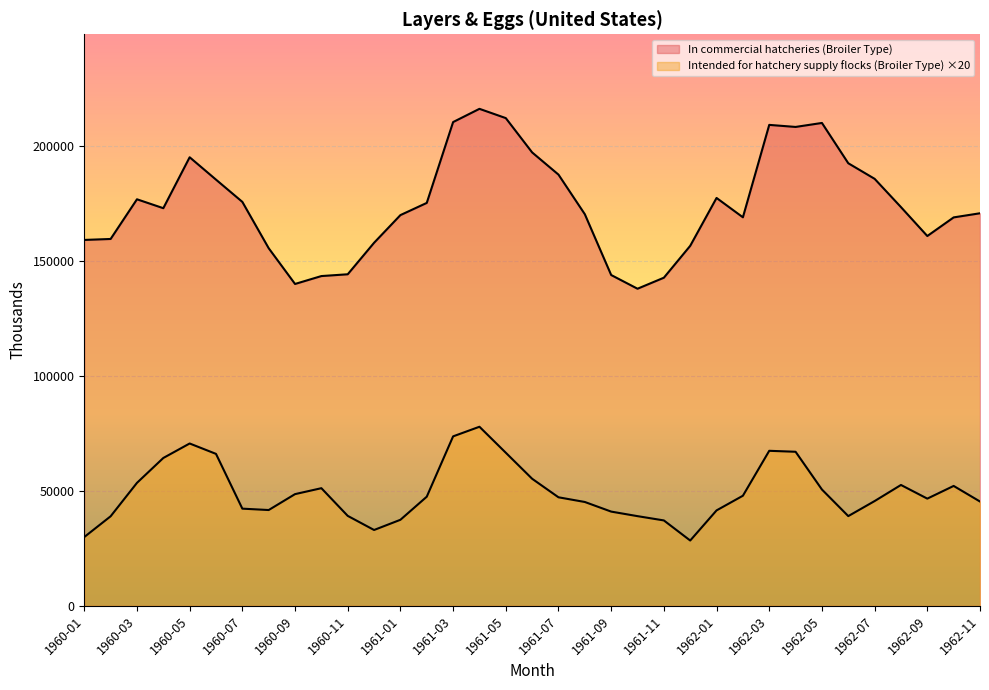

Rank the series by their maximum value, from lowest to highest.

Intended for hatchery supply flocks (Broiler Type), In commercial hatcheries (Broiler Type)